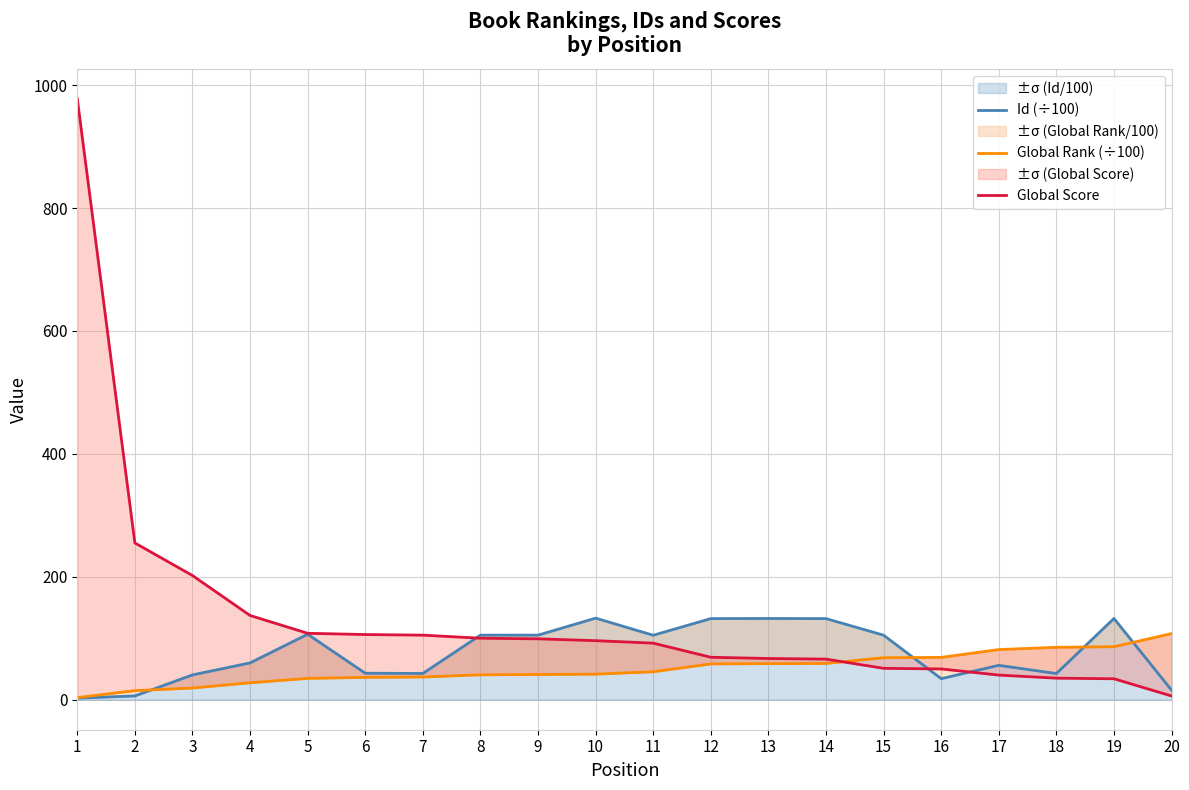

Which category has the lowest value across all series?

1